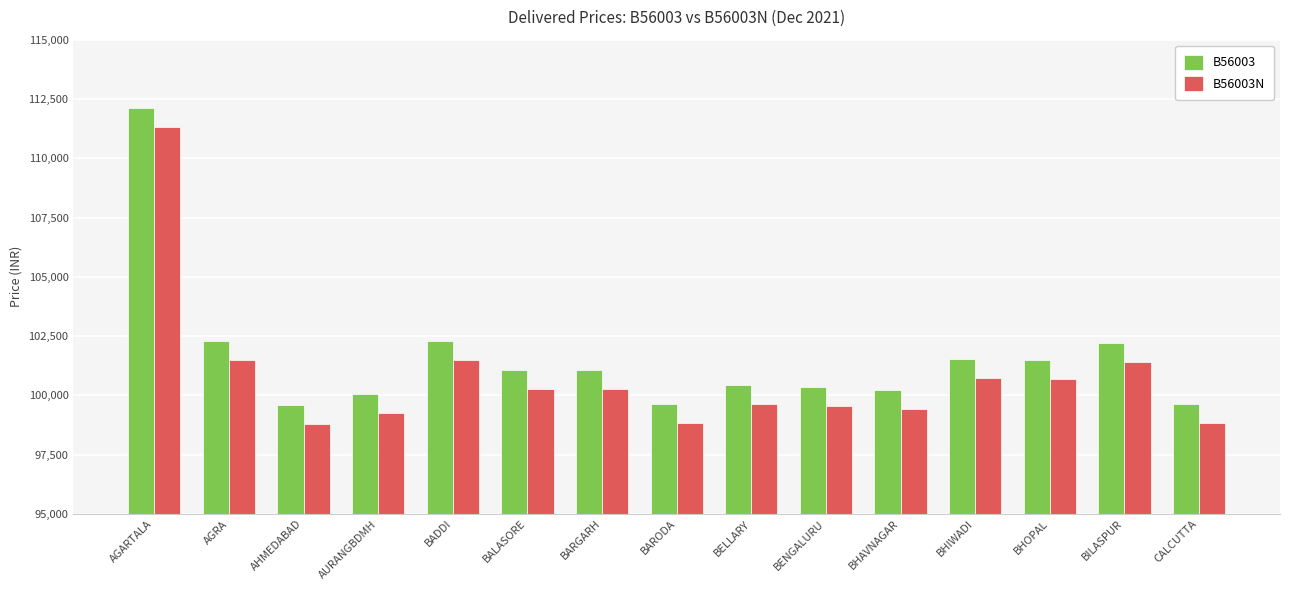

Where is B56003N nearest to the value 105058?

AGRA